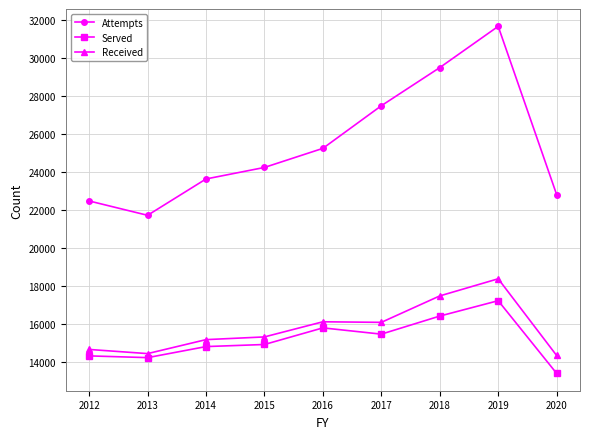

Where is Attempts nearest to the value 26700?

2017